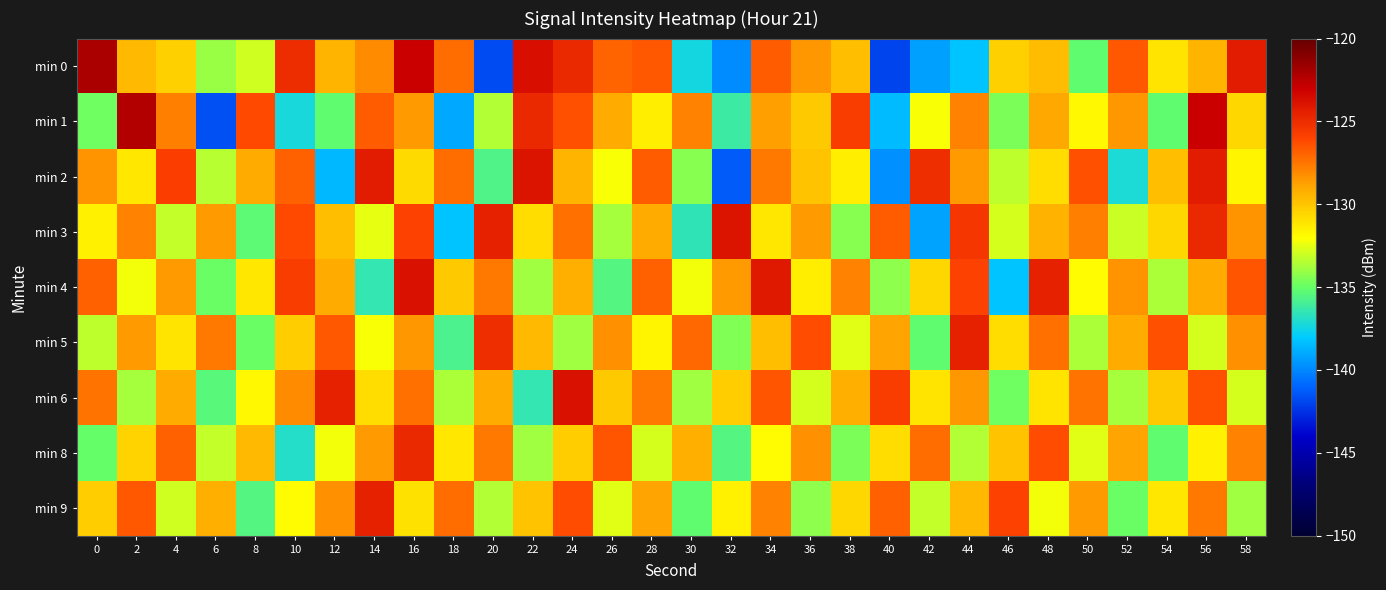

Rank the series by their maximum value, from lowest to highest.

min 8, min 9, min 5, min 2, min 3, min 4, min 6, min 1, min 0